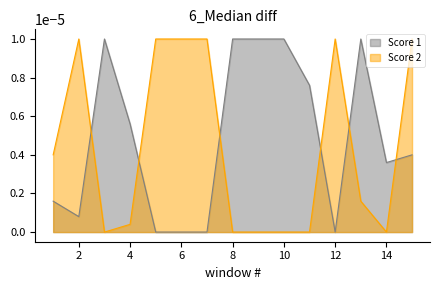

The Score 2 series shows -0.0 at 11. True or false?

False